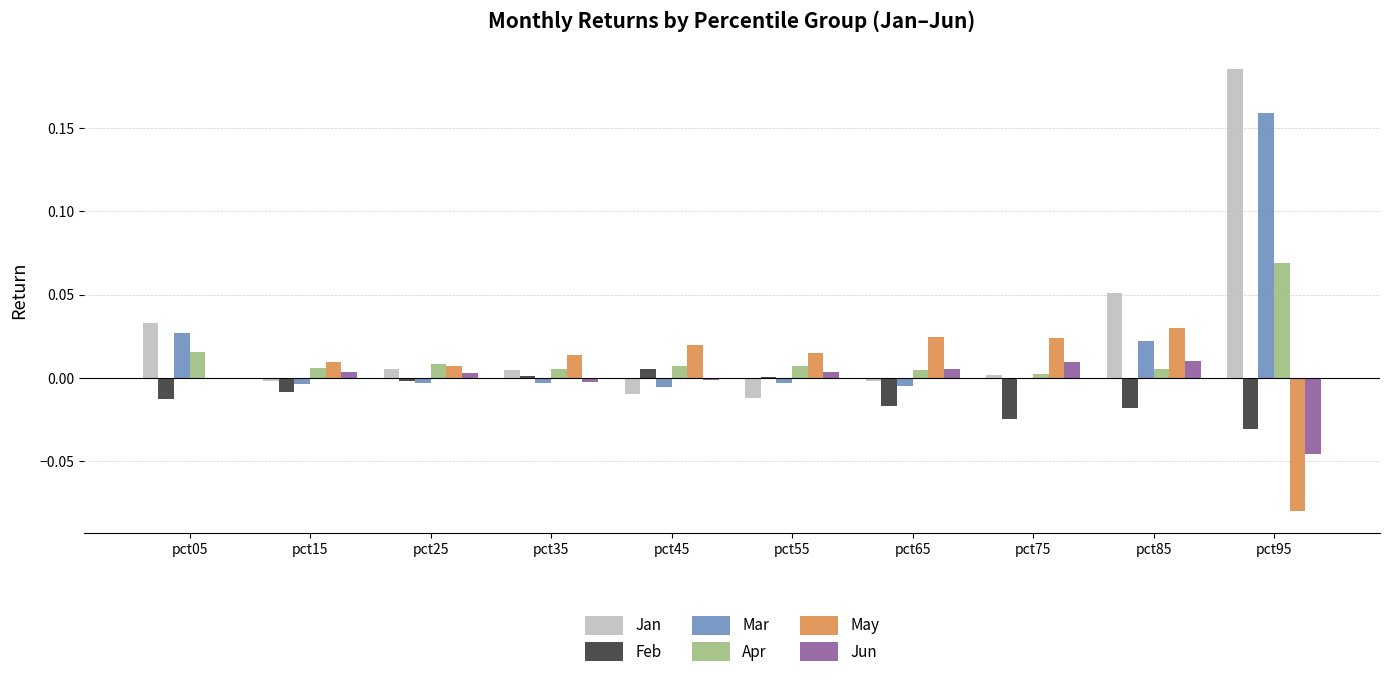

How many categories are shown in the chart?

10